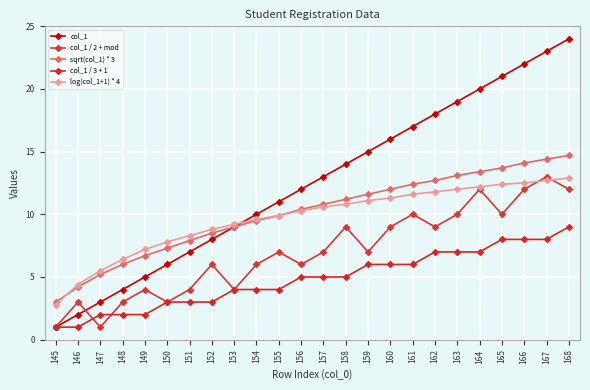

What is the value of the col_1 / 3 + 1 point at the 23rd from the left?

8.0